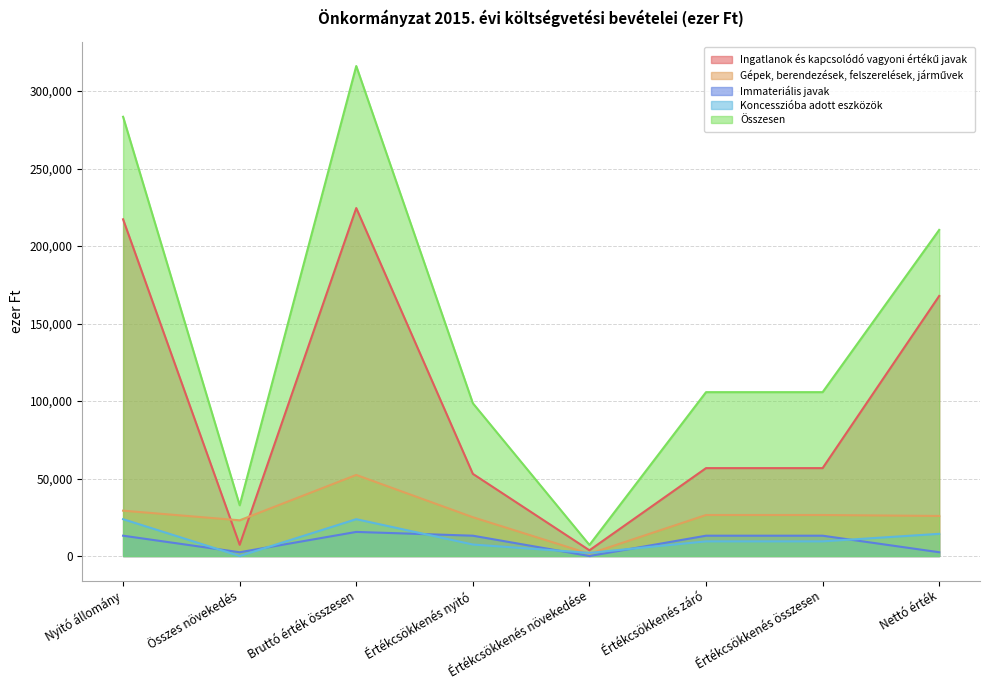

Reading right to left, list all the values displayed in this chart.

Ingatlanok és kapcsolódó vagyoni értékű javak: 167814	56716	56716	3694	53022	224530	7255	217275
Gépek, berendezések, felszerelések, járművek: 25853	26459	26459	1426	25033	52312	23047	29265
Immateriális javak: 2443	13114	13114	0	13114	15557	2443	13114
Koncesszióba adott eszközök: 14319	9451	9451	2027	7424	23770	0	23770
Összesen: 210429	105740	105740	7147	98593	316169	32745	283424